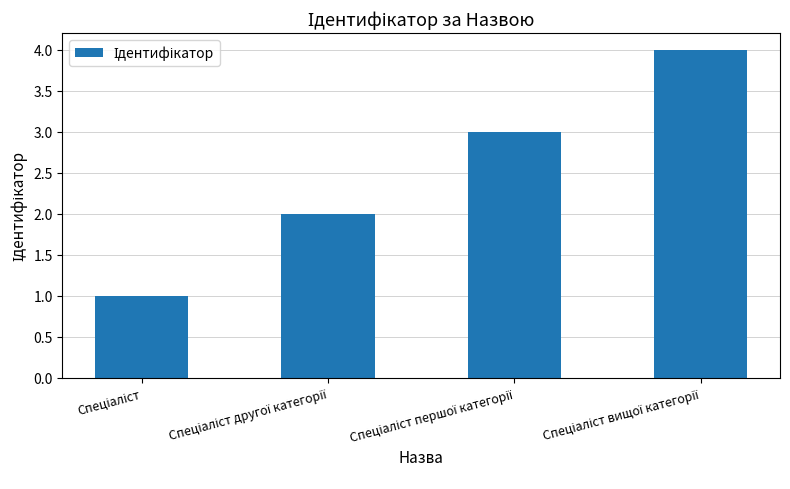

What is the greatest value displayed?

4